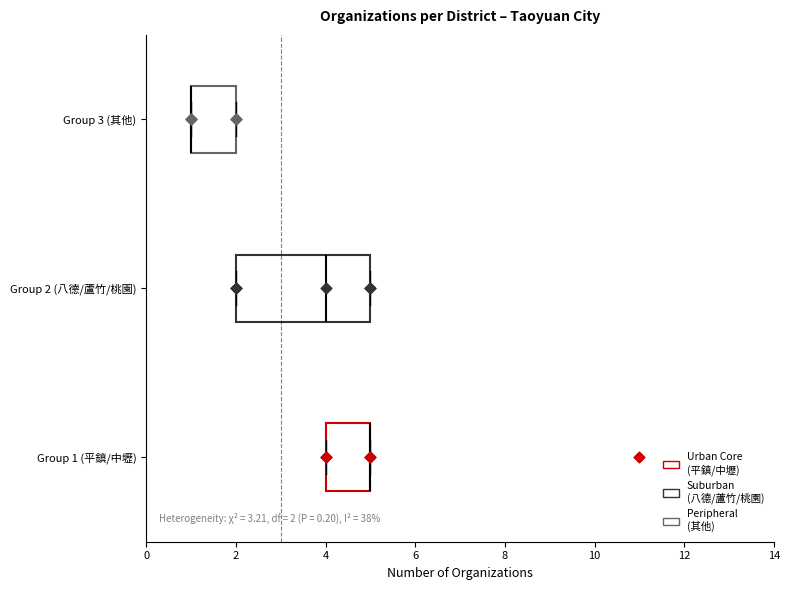

Comparing the boxes themselves (not the whiskers), which one is the widest?

Group 2 (八德/蘆竹/桃園)